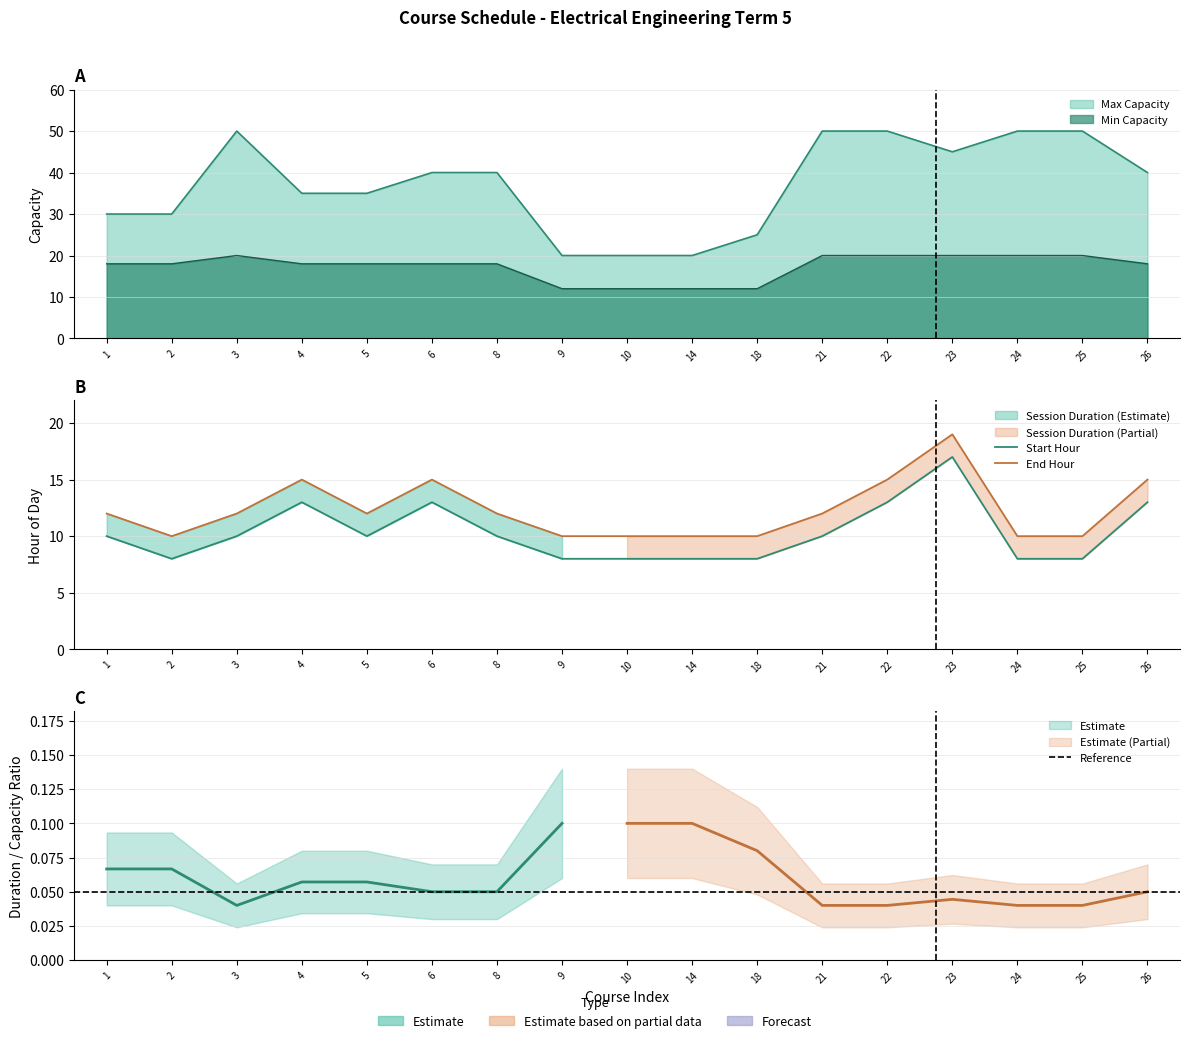

True or false: End Hour and Min Capacity intersect in this chart.

False